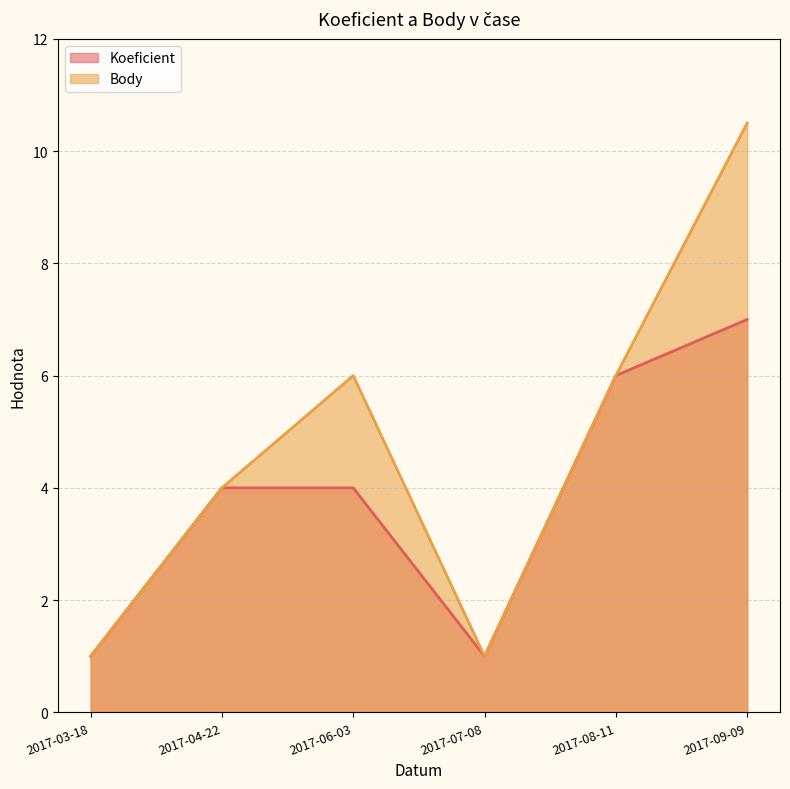

Which series has the largest total across all categories?

Body